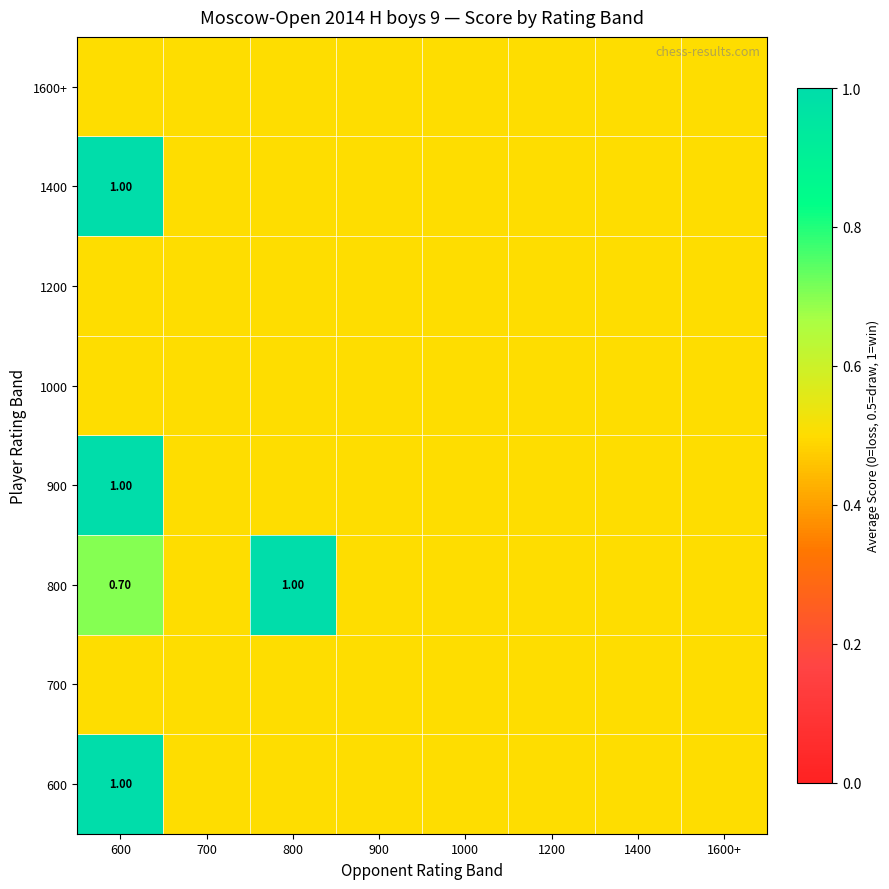

True or false: 1600+ has a value of 0.8 at 1000.

False